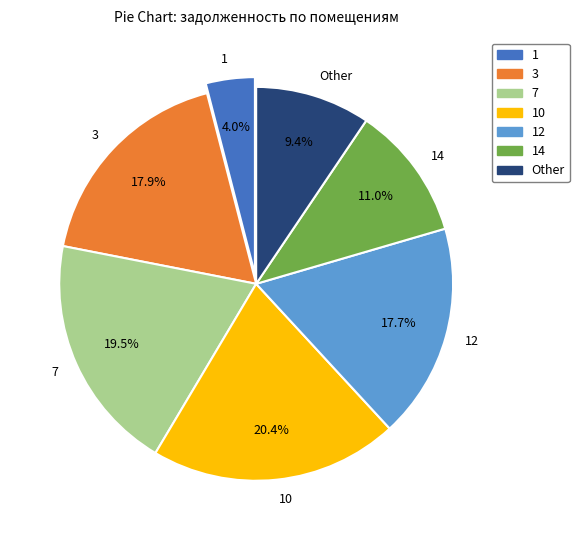

What is the smallest slice in the pie chart?

1